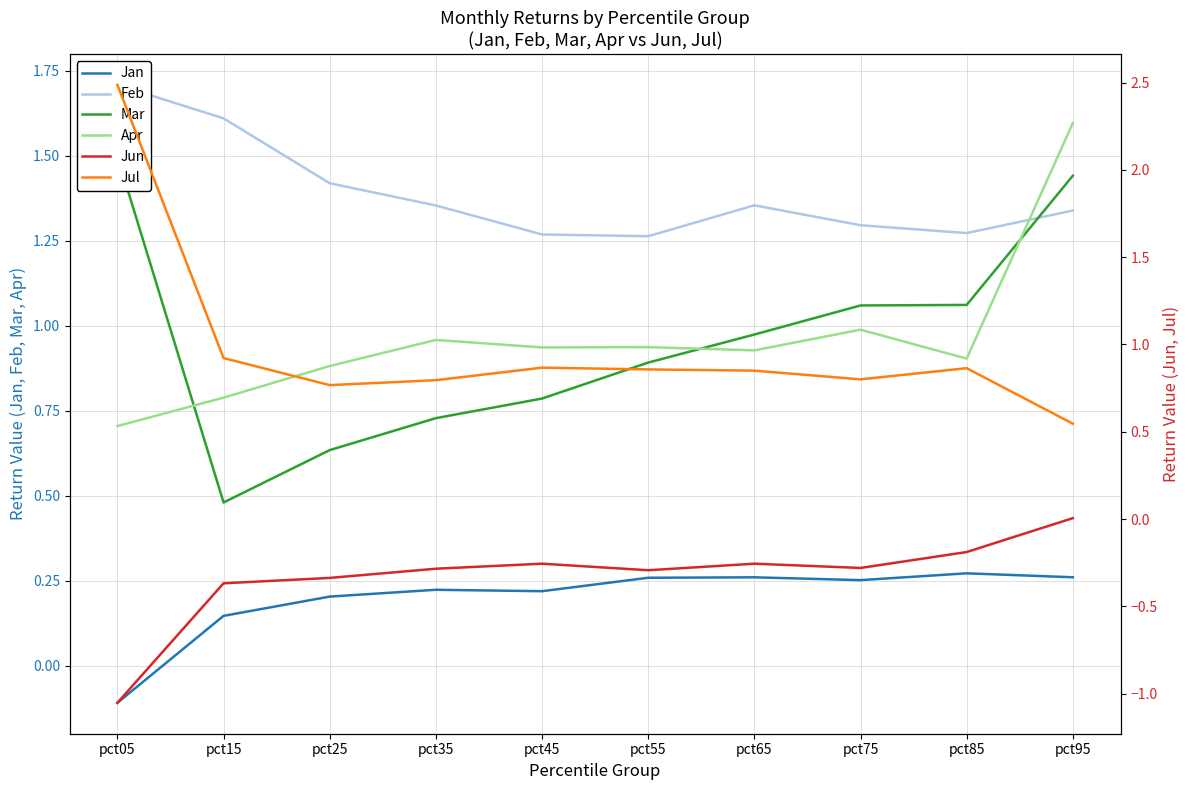

What is the value of the Jul point at the 5th from the left?

0.9